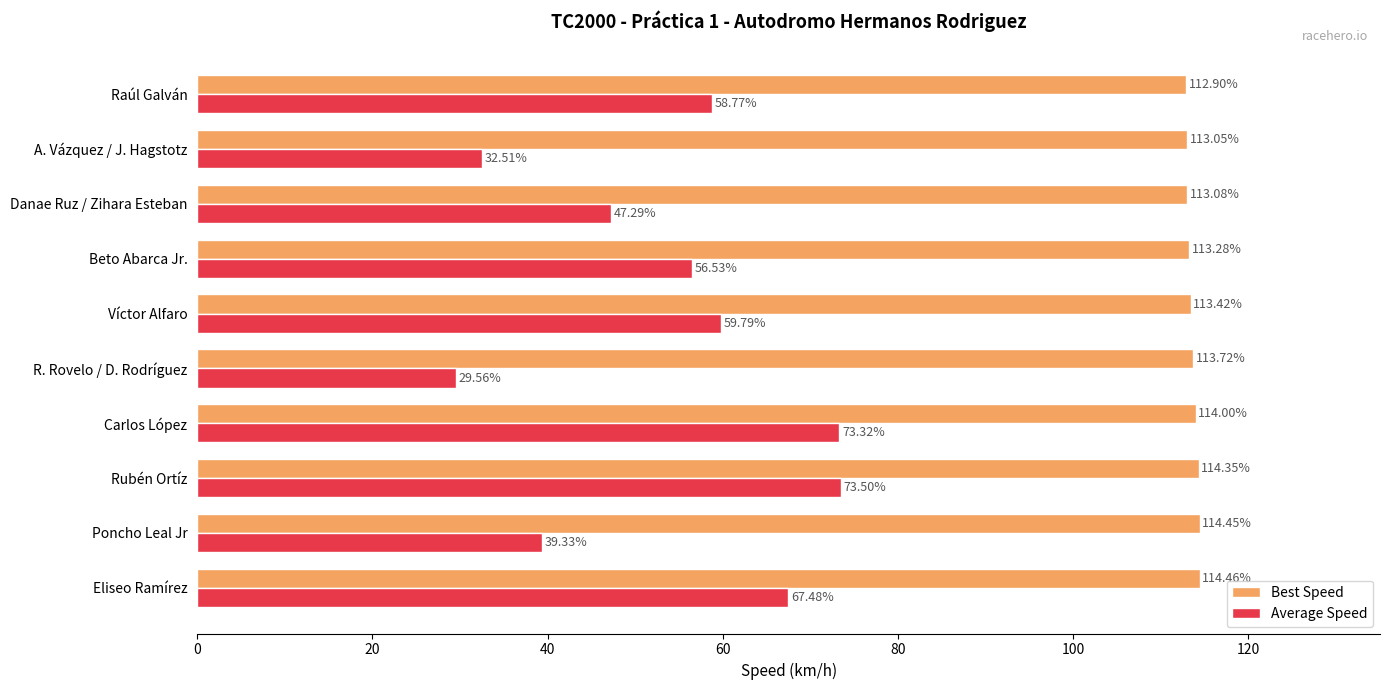

Which series has the largest range (max minus min)?

Average Speed